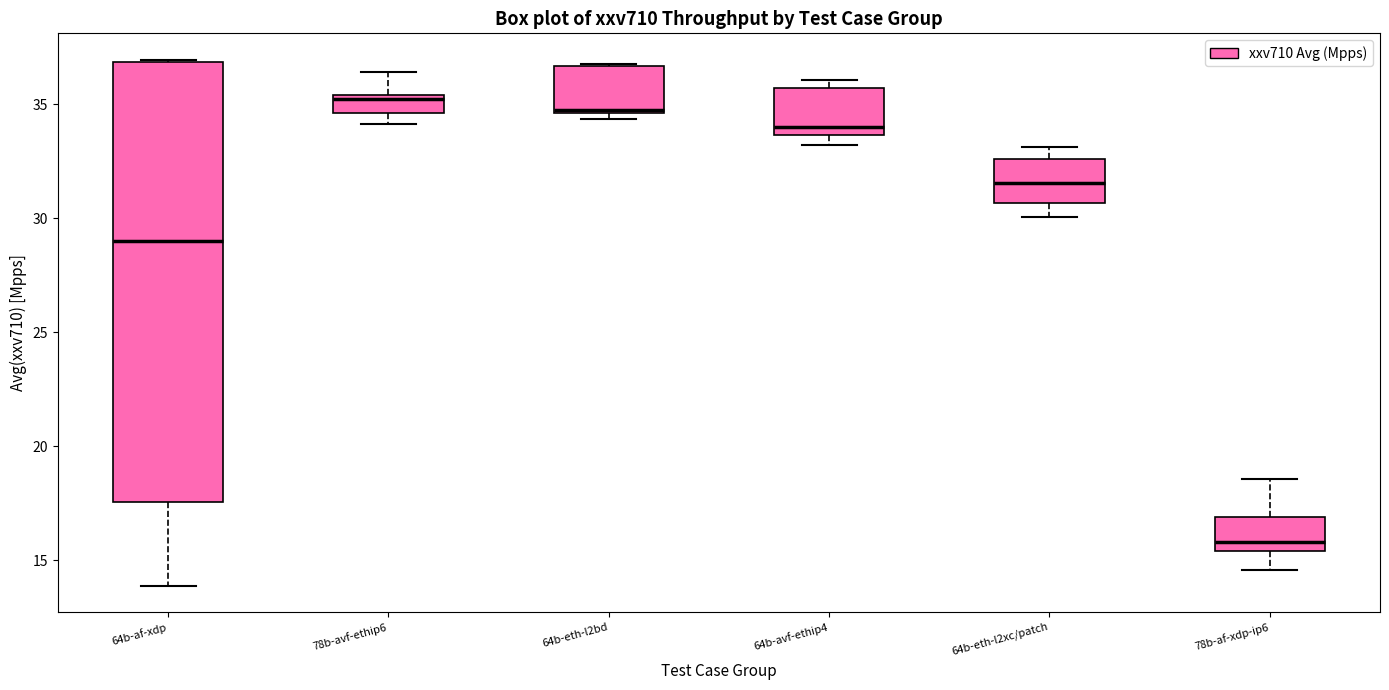

Which box's median line is the lowest?

78b-af-xdp-ip6